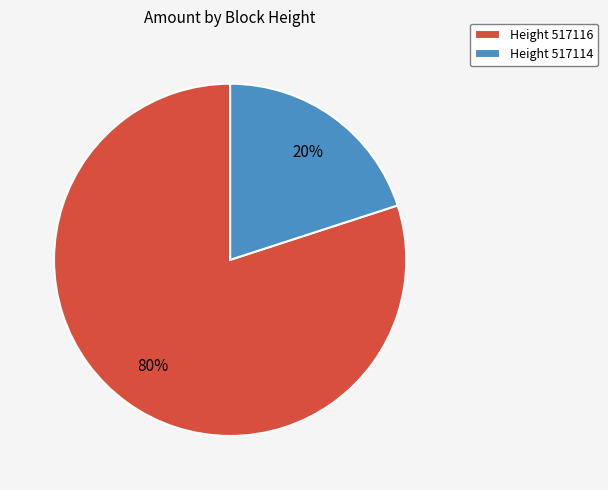

To the nearest percent, what percentage of the pie is Height 517116?

80%